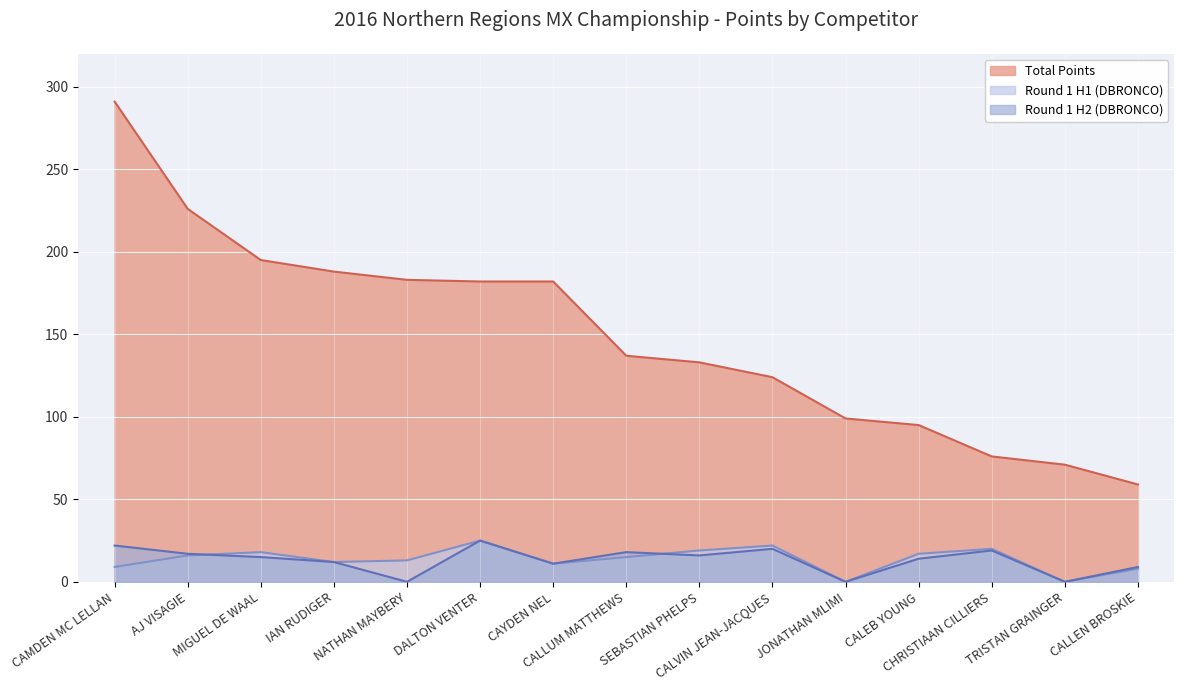

At how many categories does at least one series exceed 174?

7